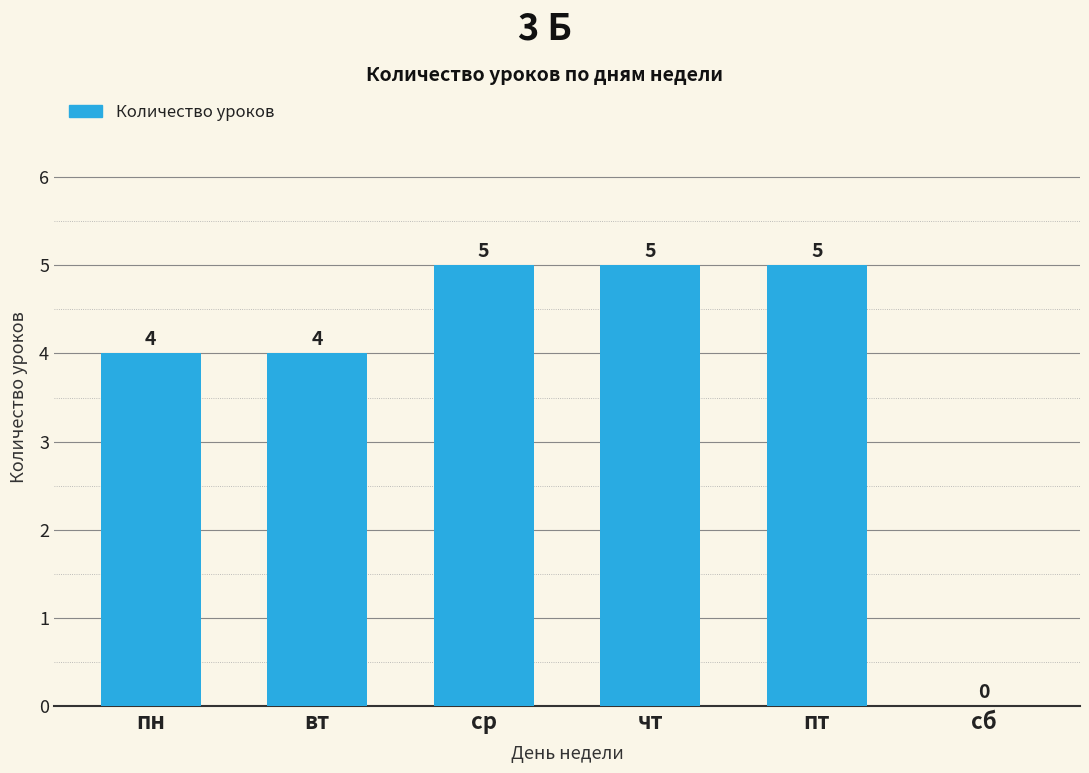

Read the value at пт.

5